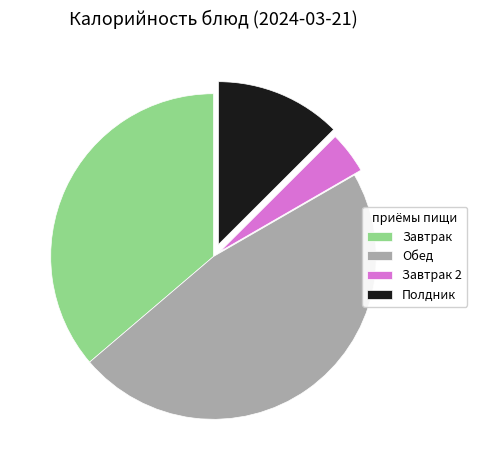

Do Завтрак and Обед together represent more than half of the pie?

Yes